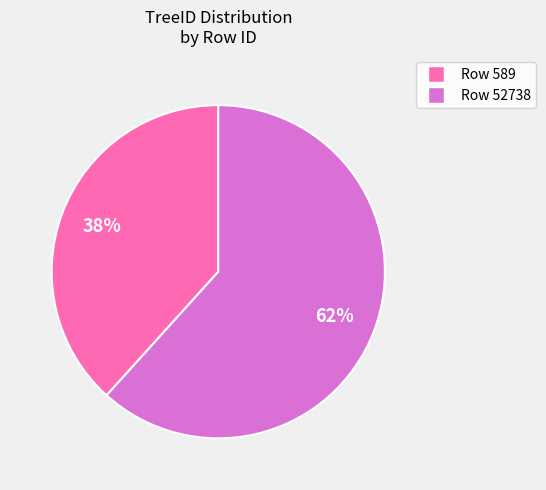

To the nearest percent, what is the average slice percentage?

50%